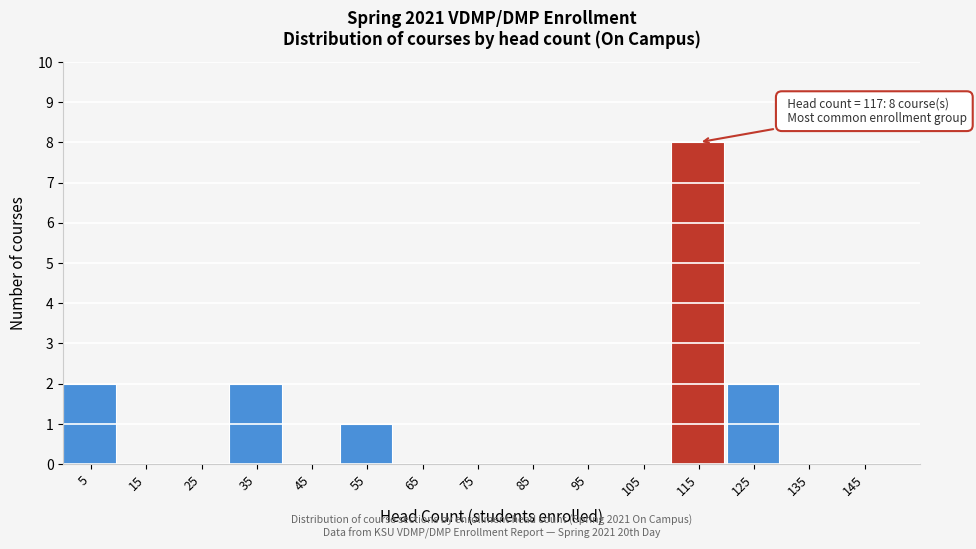

Over which range of the x-axis is the bar tallest?

110 to 120